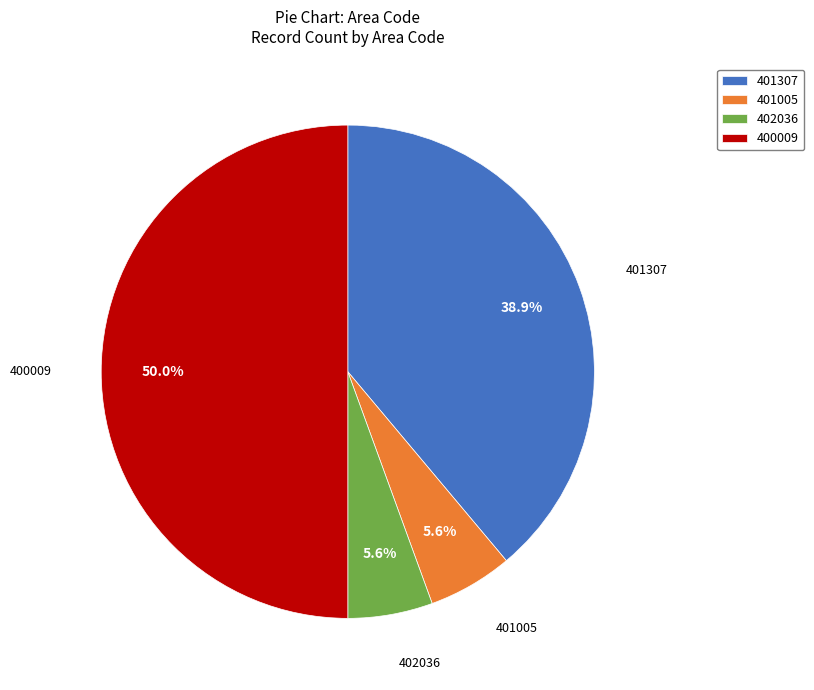

Which category has the biggest portion of the pie?

400009